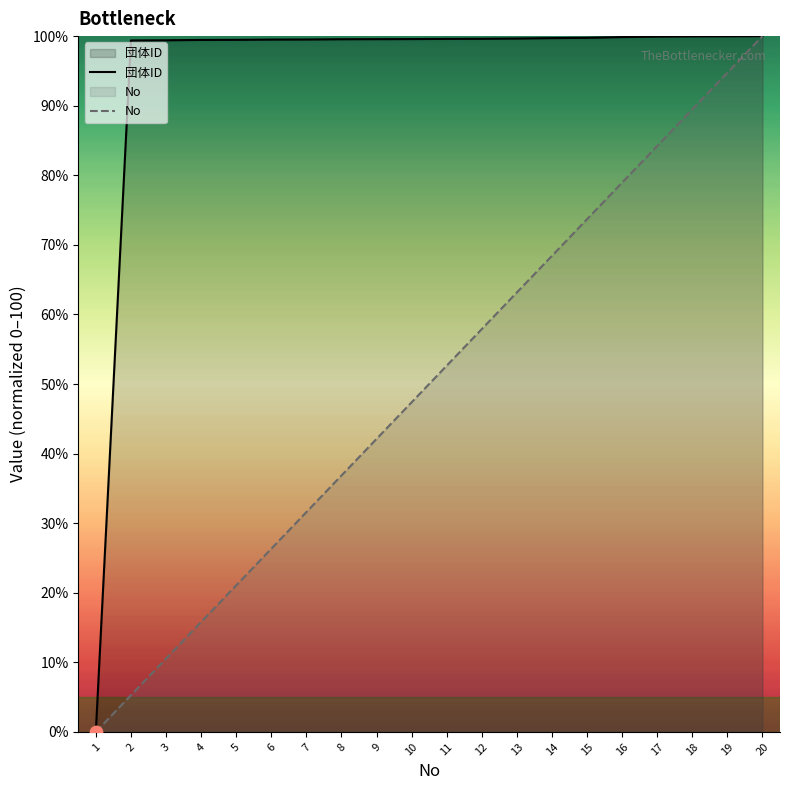

What is the total value across all series at 6?

125.8